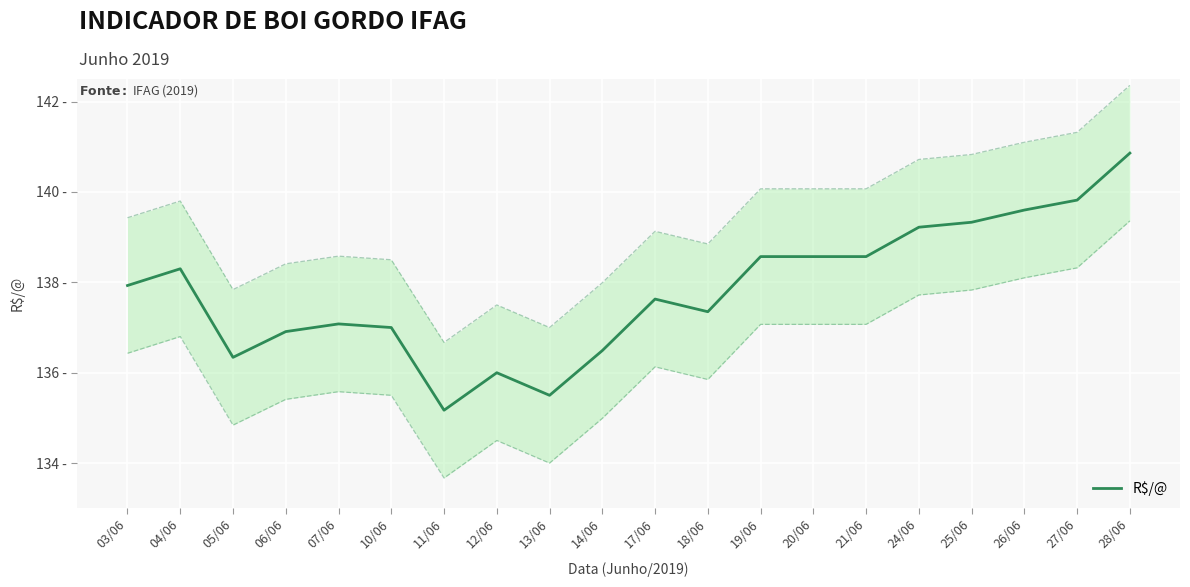

Where is the first local minimum?

05/06